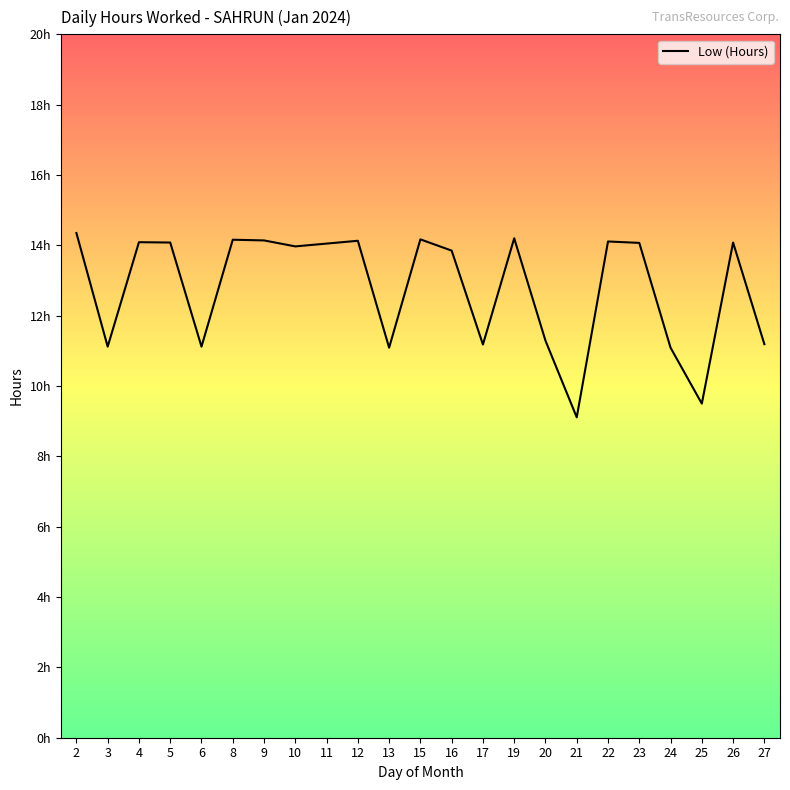

True or false: the data shows 14.2 at 8.

True